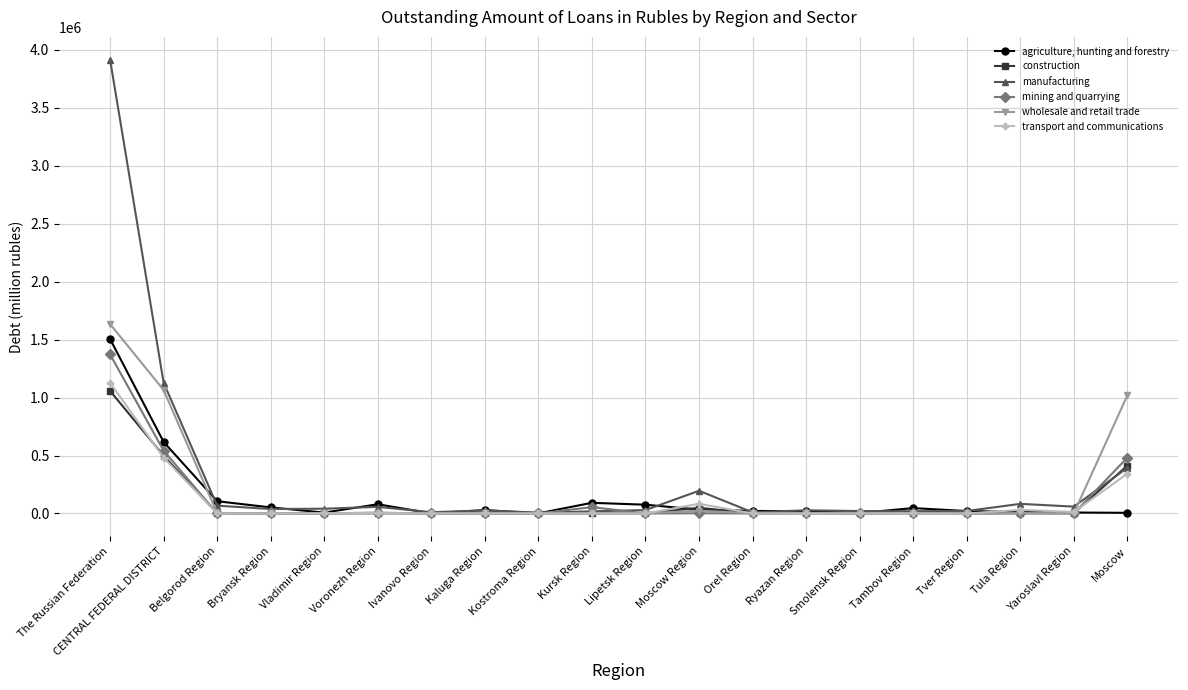

True or false: manufacturing has more than 0 points higher than both neighbors.

True